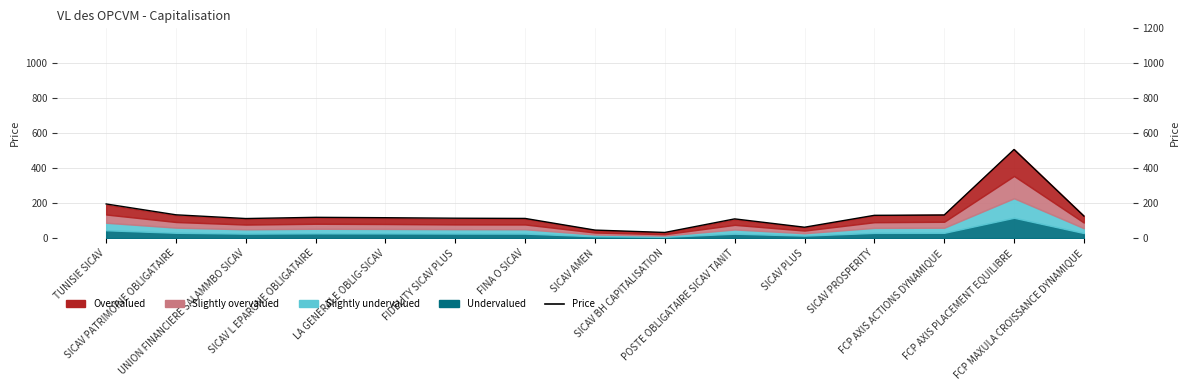

Is it true that the value at SICAV BH CAPITALISATION is 32.5?

True